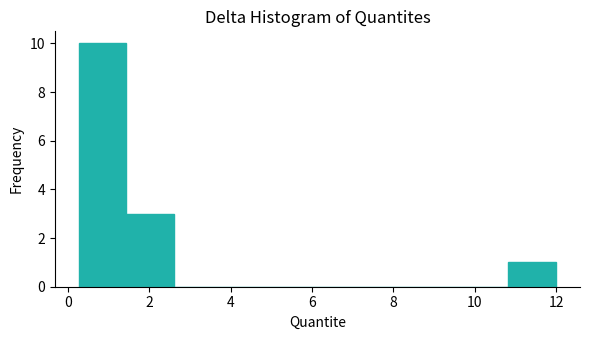

Reading left to right, list every bar in this chart as the range it spans on the x-axis followed by its height. Neither the bar edges nor the heights are printed on the chart, so give them approximately, as read against the axes.

0.2 to 1.4: 10
1.4 to 2.6: 3
2.6 to 3.8: 0
3.8 to 5.0: 0
5.0 to 6.2: 0
6.2 to 7.4: 0
7.4 to 8.4: 0
8.4 to 9.6: 0
9.6 to 10.8: 0
10.8 to 12.0: 1